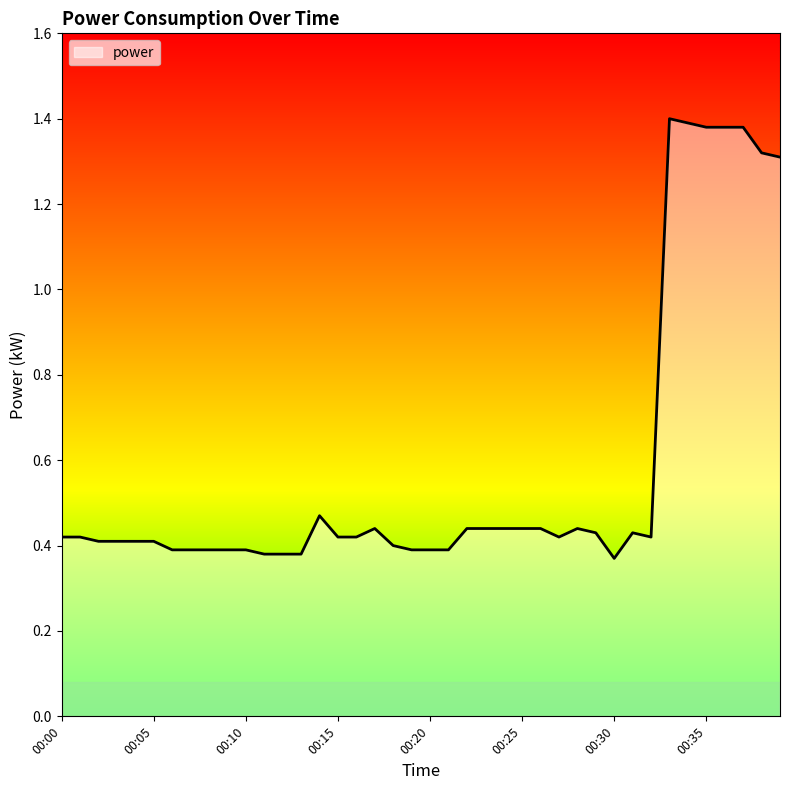

What is the difference between the maximum and minimum values?

1.0